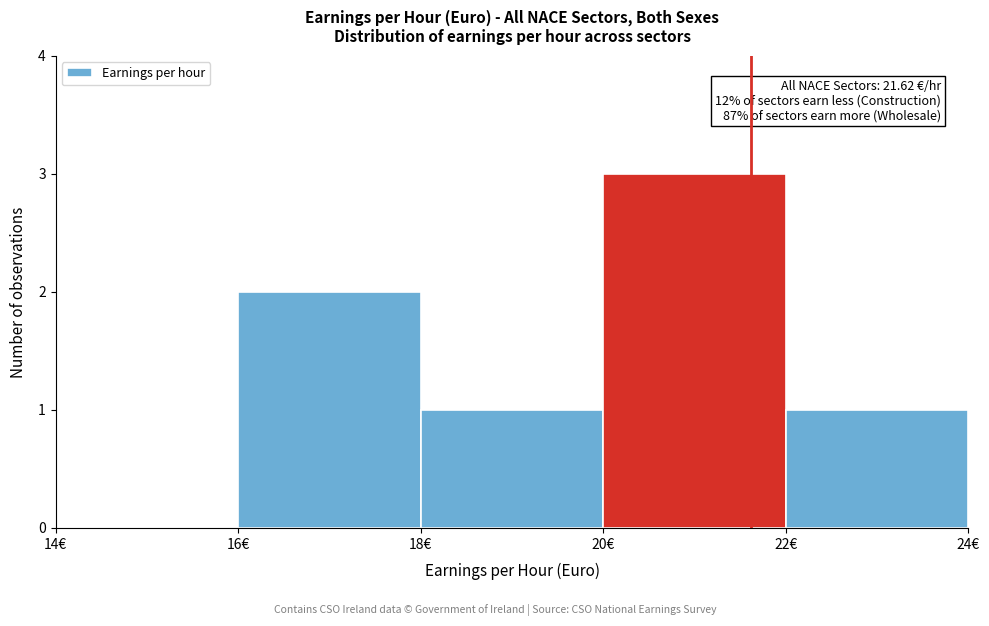

Over which range of the x-axis is the bar tallest?

20 to 22